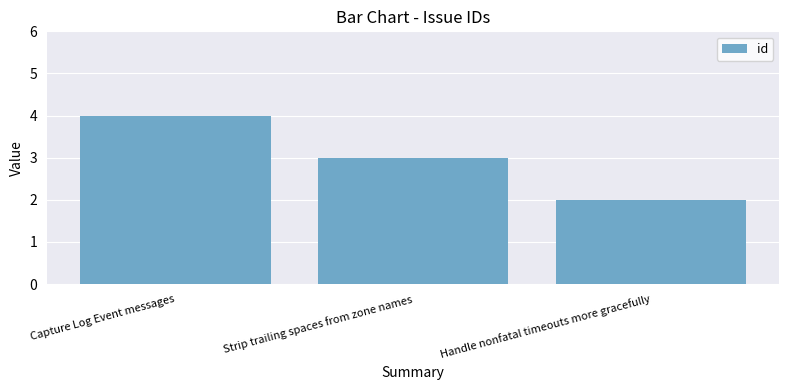

The value at Capture Log Event messages is 1. True or false?

False